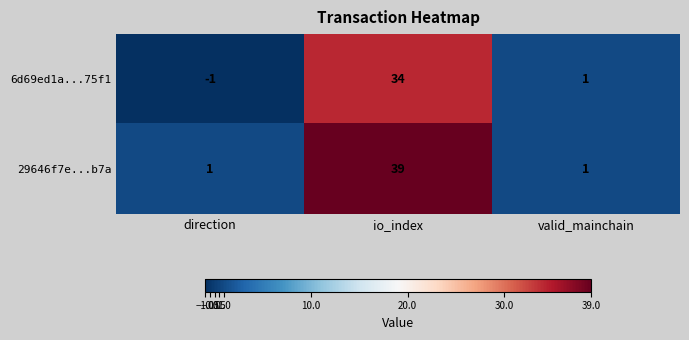

What is the sum of the 6d69ed1a...75f1 values at direction and io_index?

33